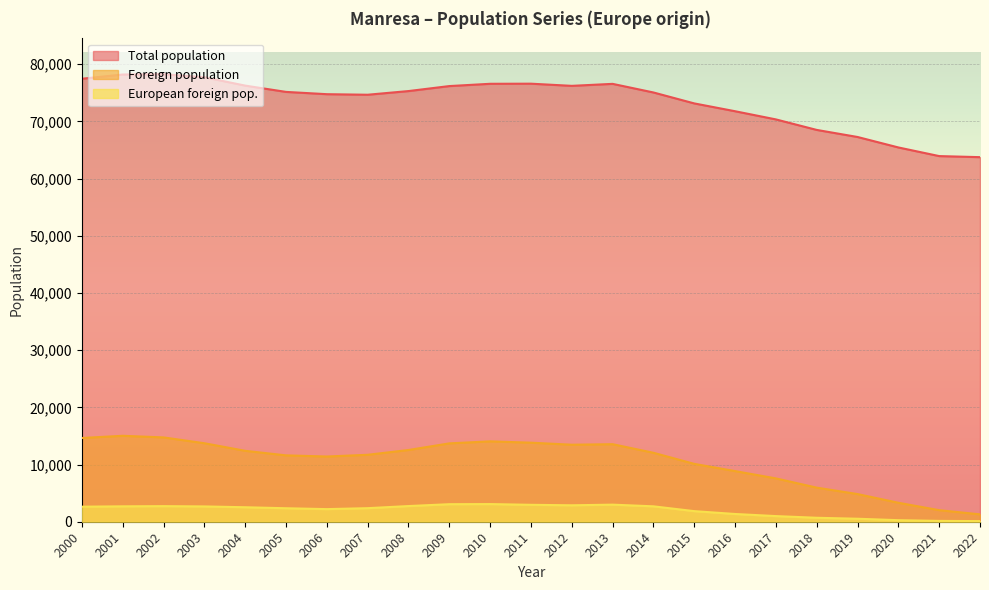

At how many categories does at least one series exceed 5895?

23